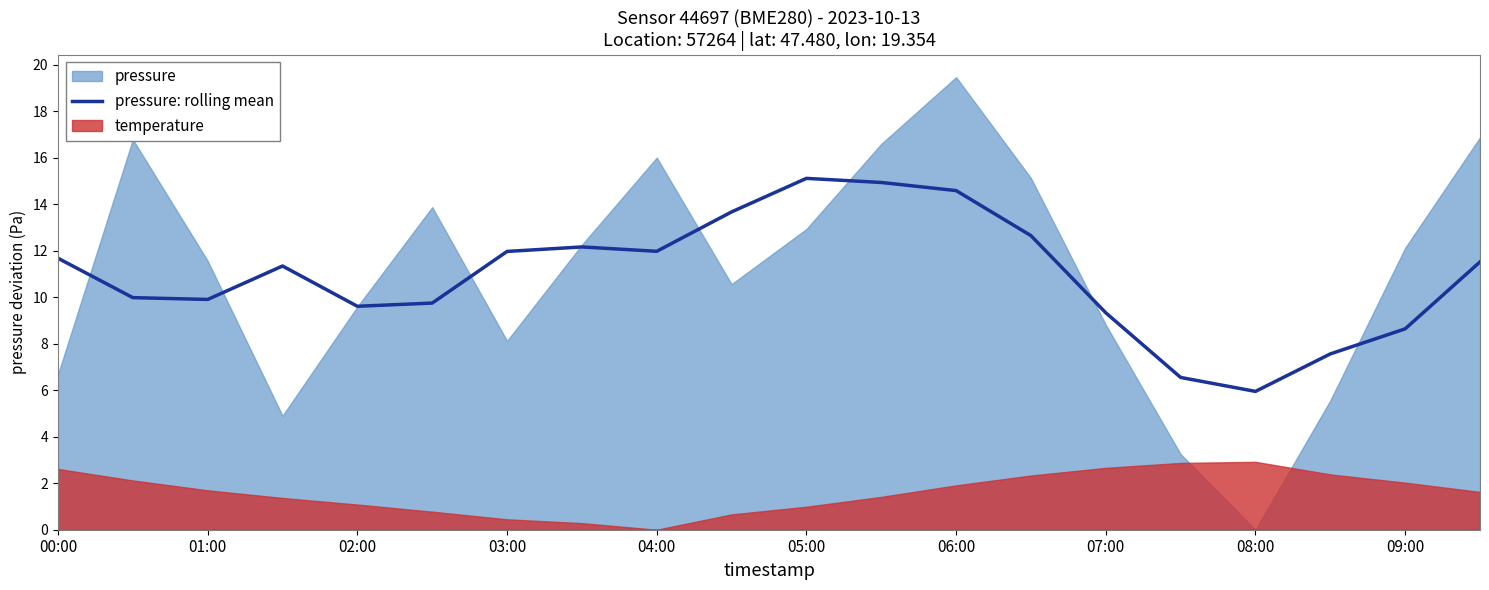

At which label does pressure: rolling mean reach its minimum?

08:00